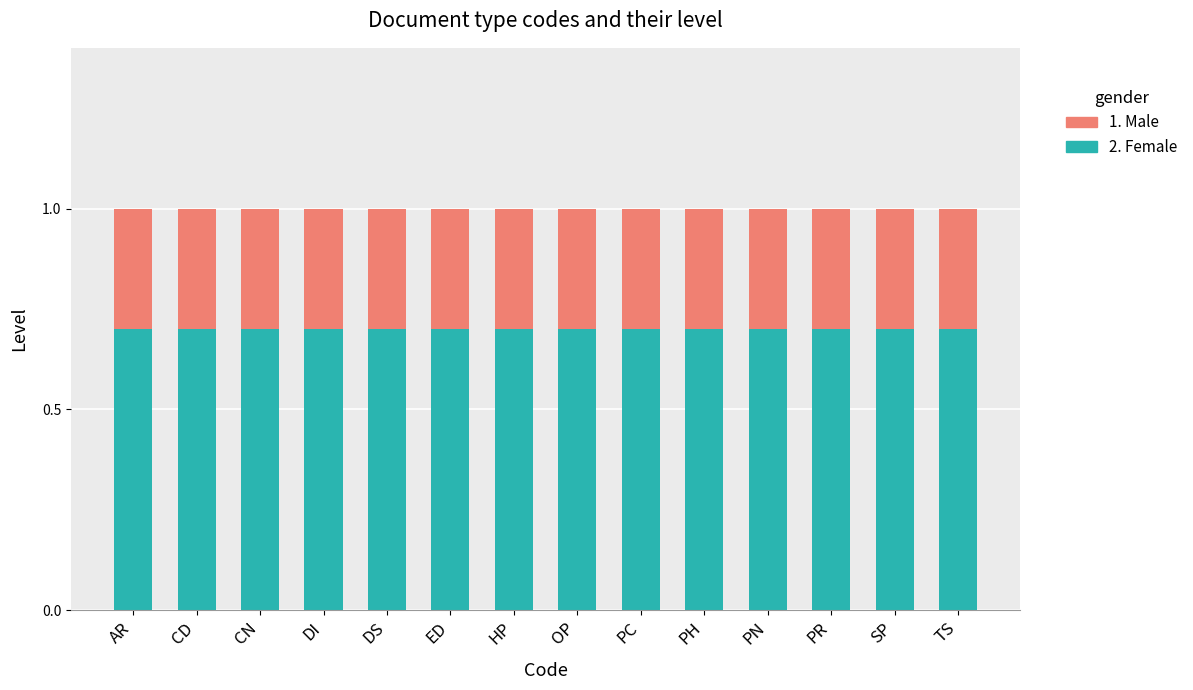

What is the minimum value for 2. Female?

0.7